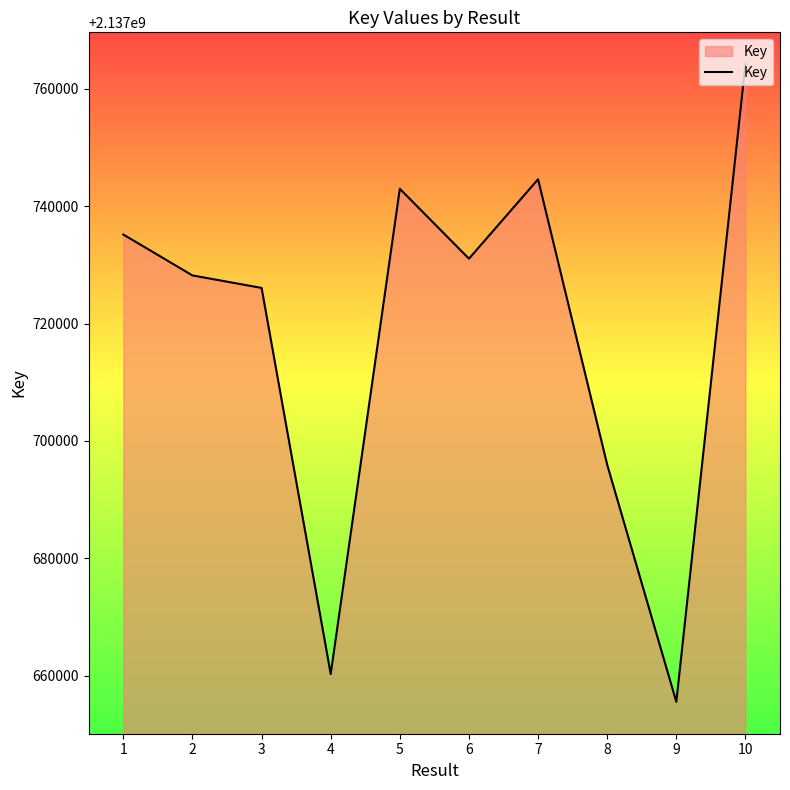

Reading left to right, list all the values displayed in this chart.

1=2137735169	2=2137728200	3=2137726072	4=2137660267	5=2137742967	6=2137731055	7=2137744588	8=2137695935	9=2137655526	10=2137764198